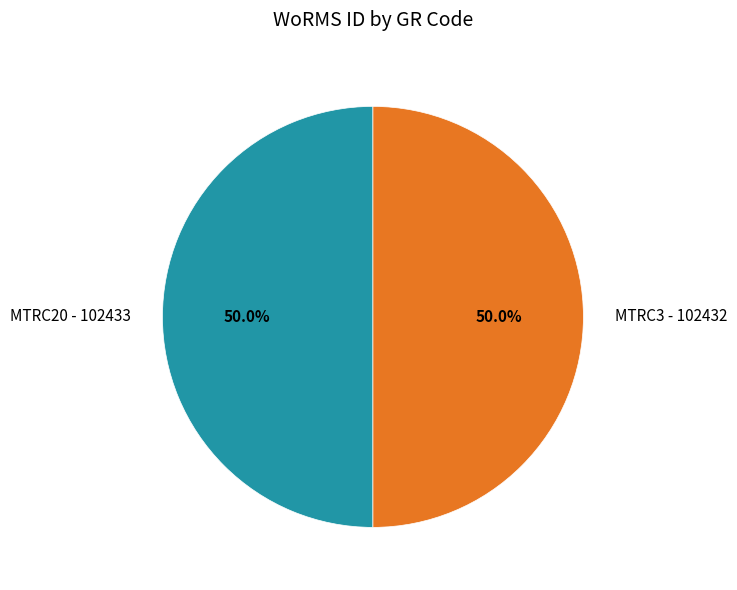

How many slices are in this pie chart?

2